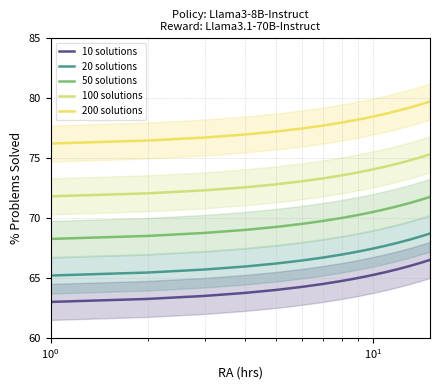

What is the average value of the 10 solutions series?

64.7